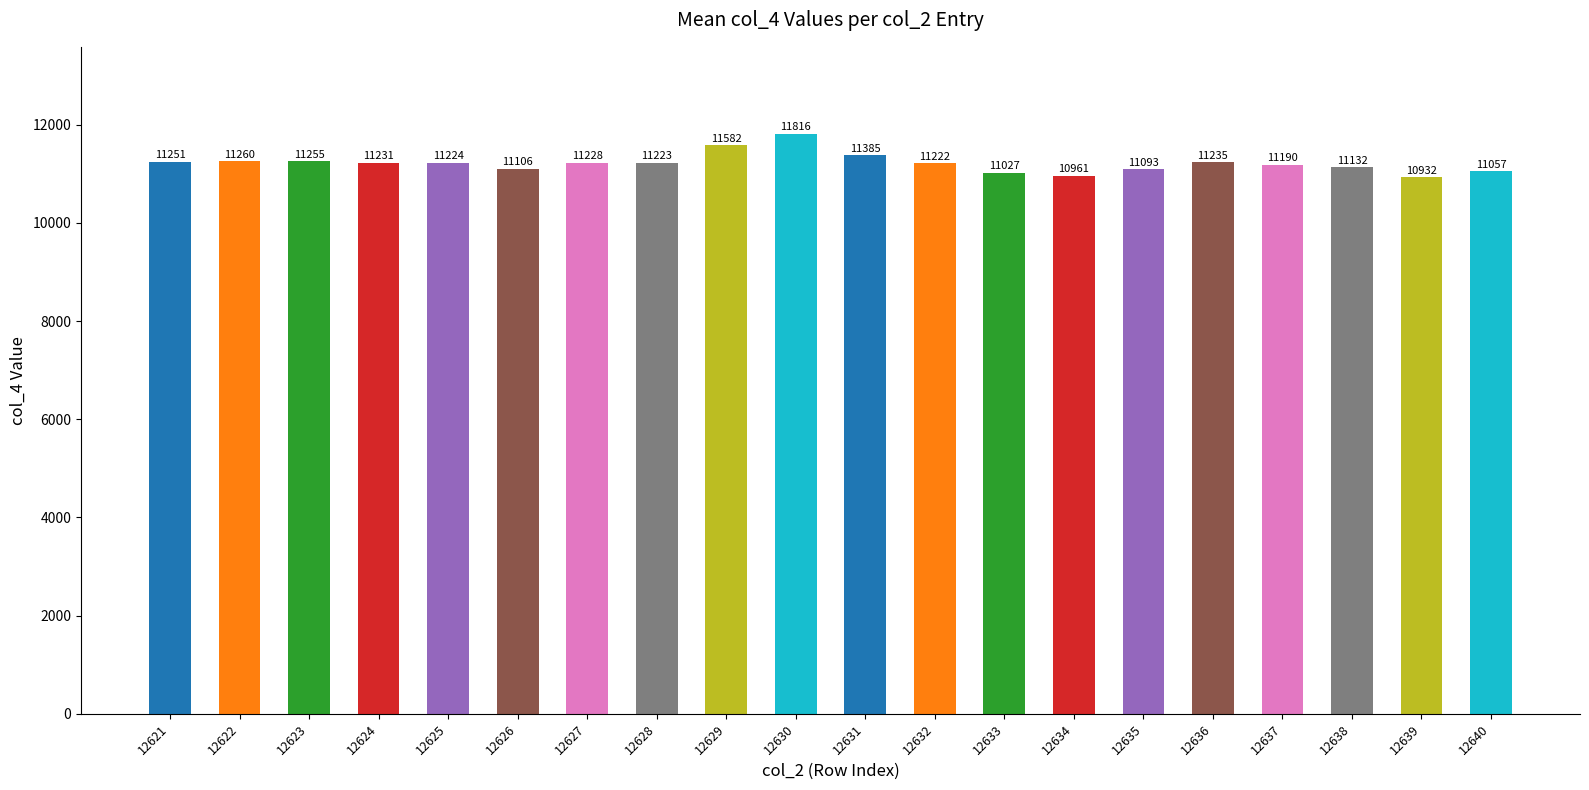

Is it true that the value at 12633 is 4748?

False